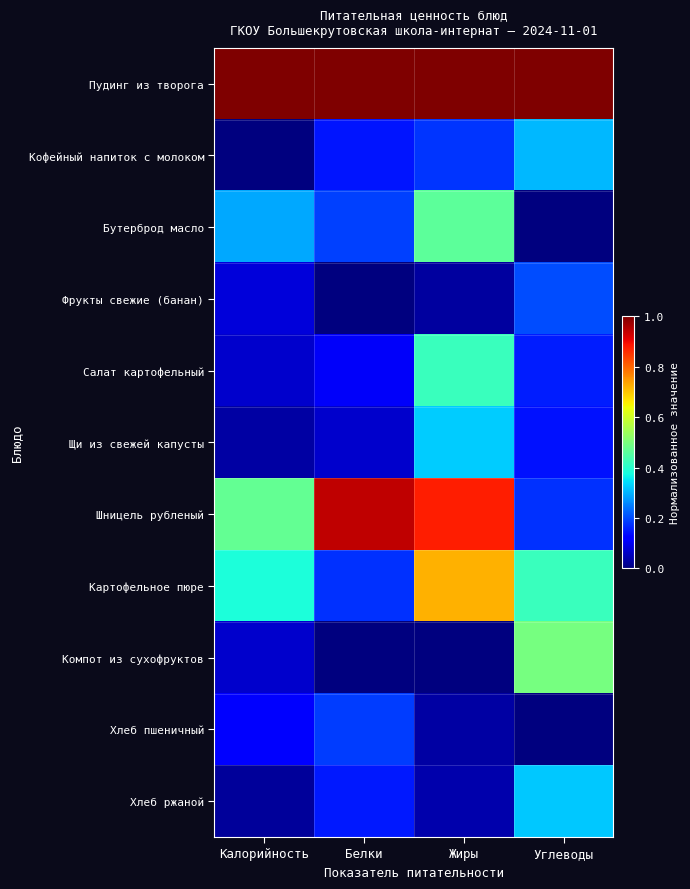

At which category is the sum across all series the highest?

Жиры